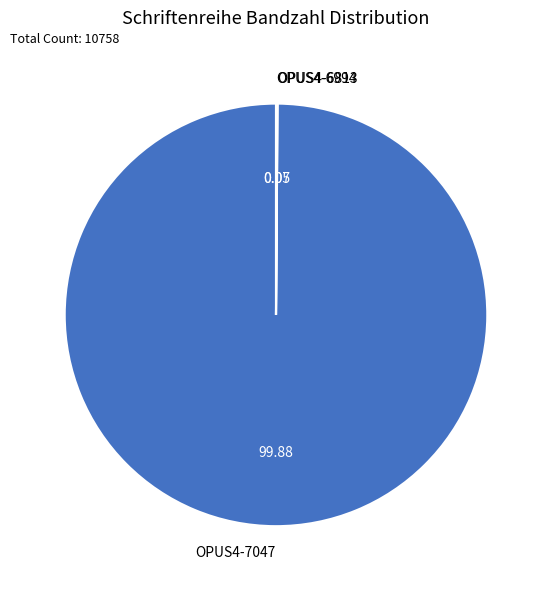

What is the majority slice?

OPUS4-7047